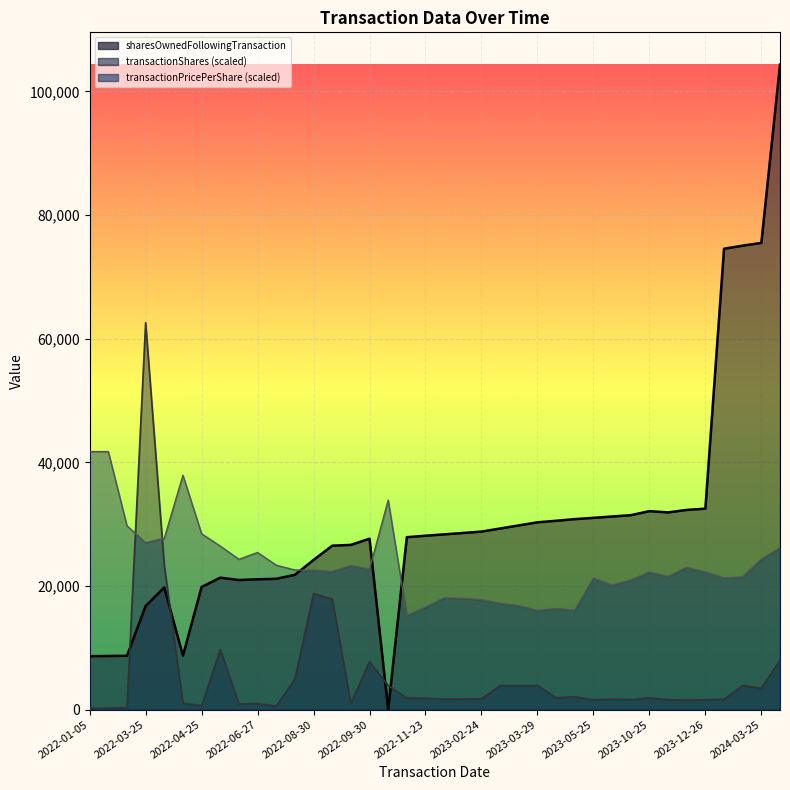

List the series in order of their peak value, highest first.

sharesOwnedFollowingTransaction, transactionShares, transactionPricePerShare